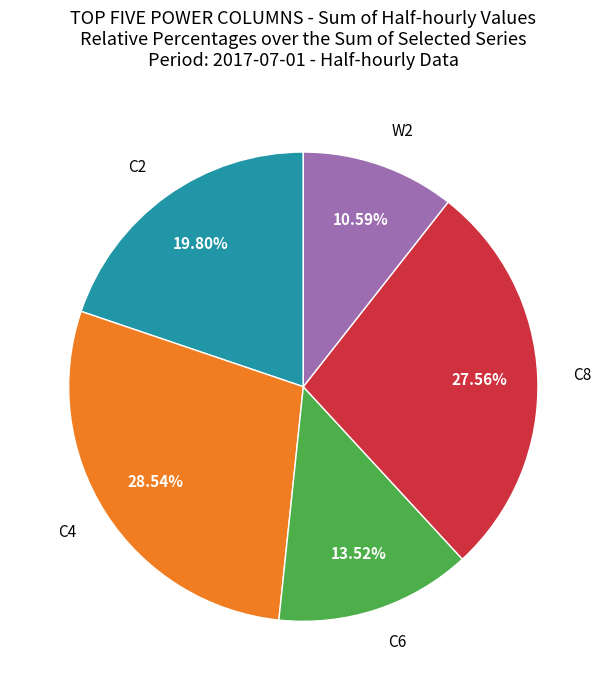

Which has a higher value, C2 or W2?

C2